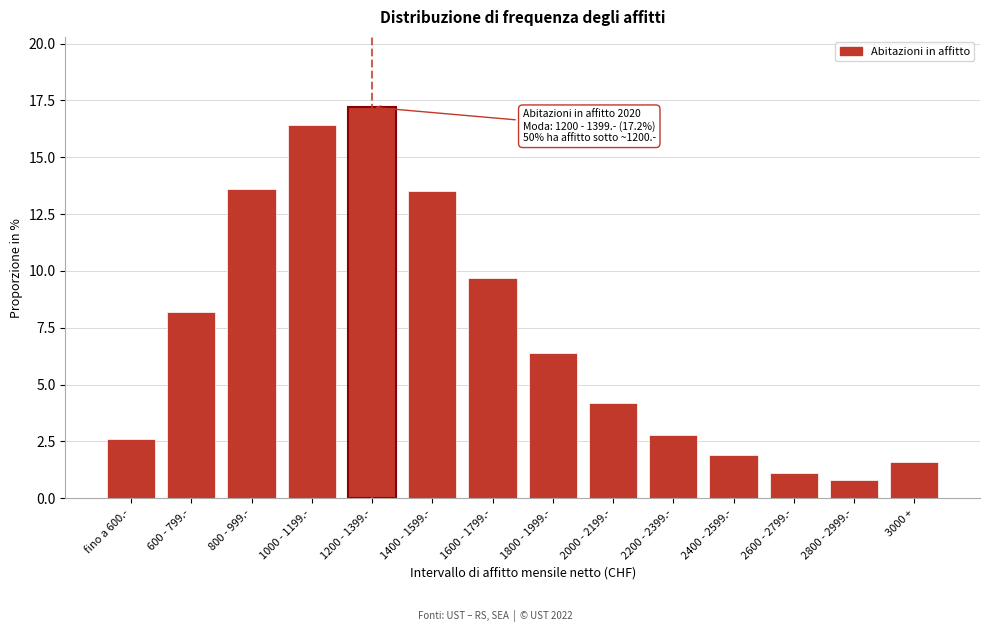

Reading left to right, what are all the values shown in this chart?

fino a 600.-=2.6	600 - 799.-=8.2	800 - 999.-=13.6	1000 - 1199.-=16.4	1200 - 1399.-=17.2	1400 - 1599.-=13.5	1600 - 1799.-=9.7	1800 - 1999.-=6.4	2000 - 2199.-=4.2	2200 - 2399.-=2.8	2400 - 2599.-=1.9	2600 - 2799.-=1.1	2800 - 2999.-=0.8	3000 +=1.6